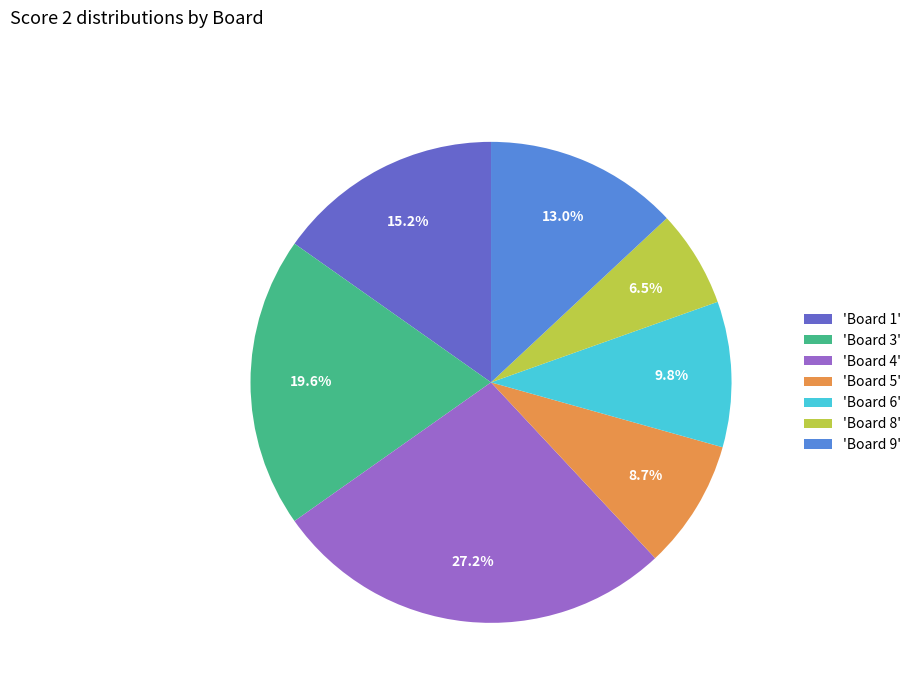

Which slice is the smallest?

'Board 8'